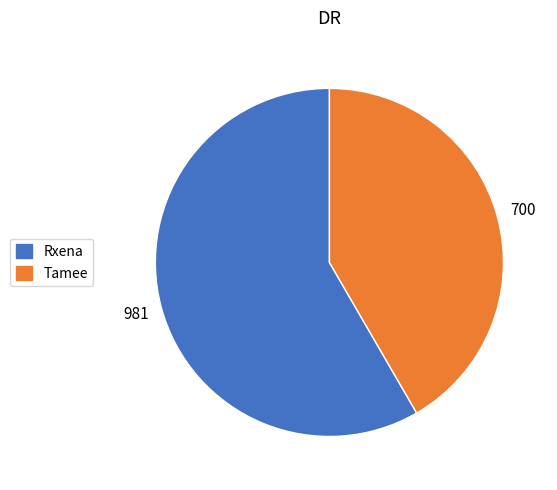

Is there a majority slice in this chart?

Yes